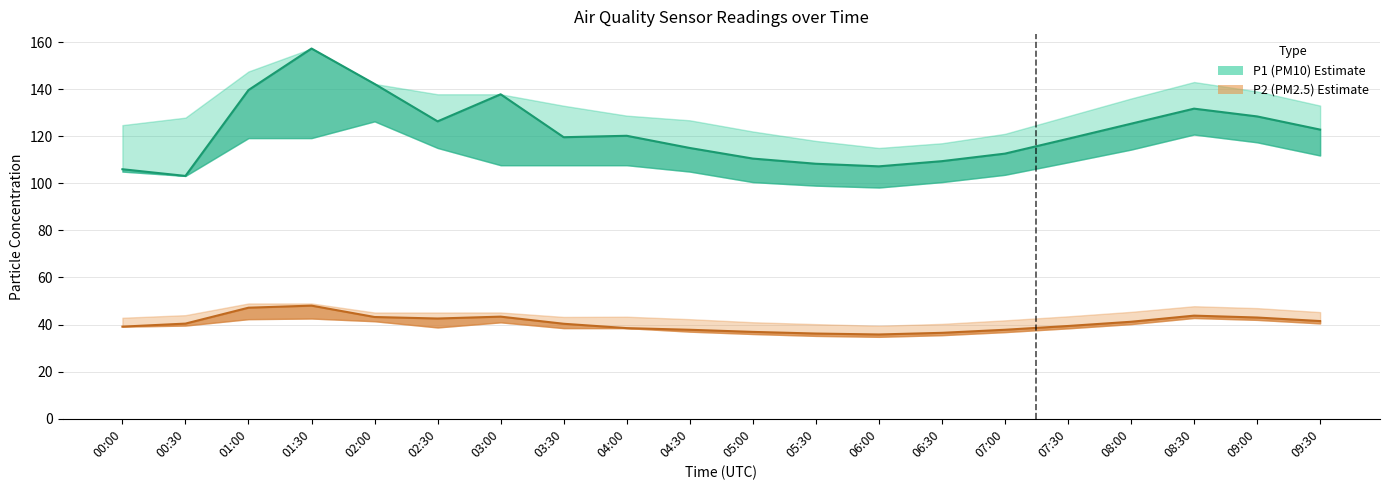

What is the sum of all P2_lower values?

780.9